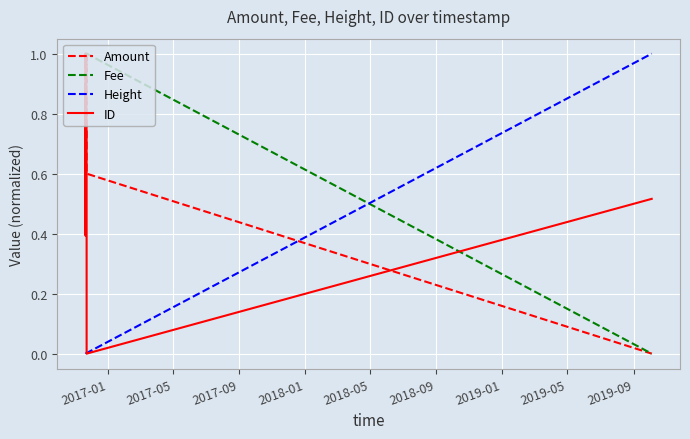

At how many categories does at least one series exceed 0?

7